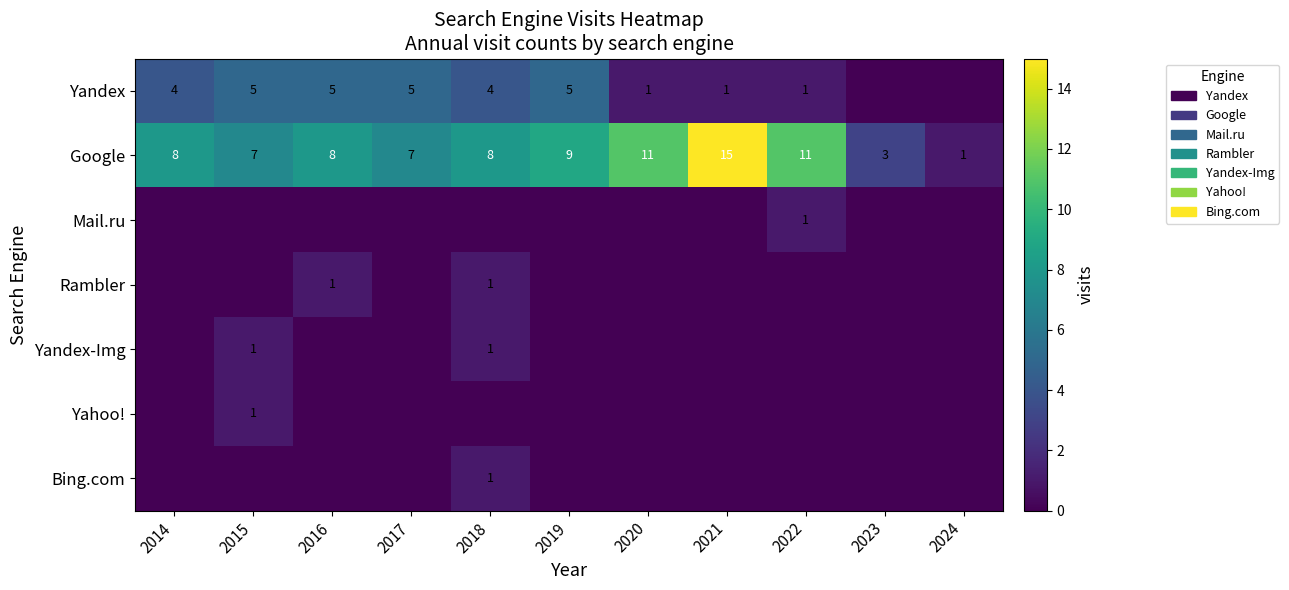

Which category has the lowest value across all series?

2023